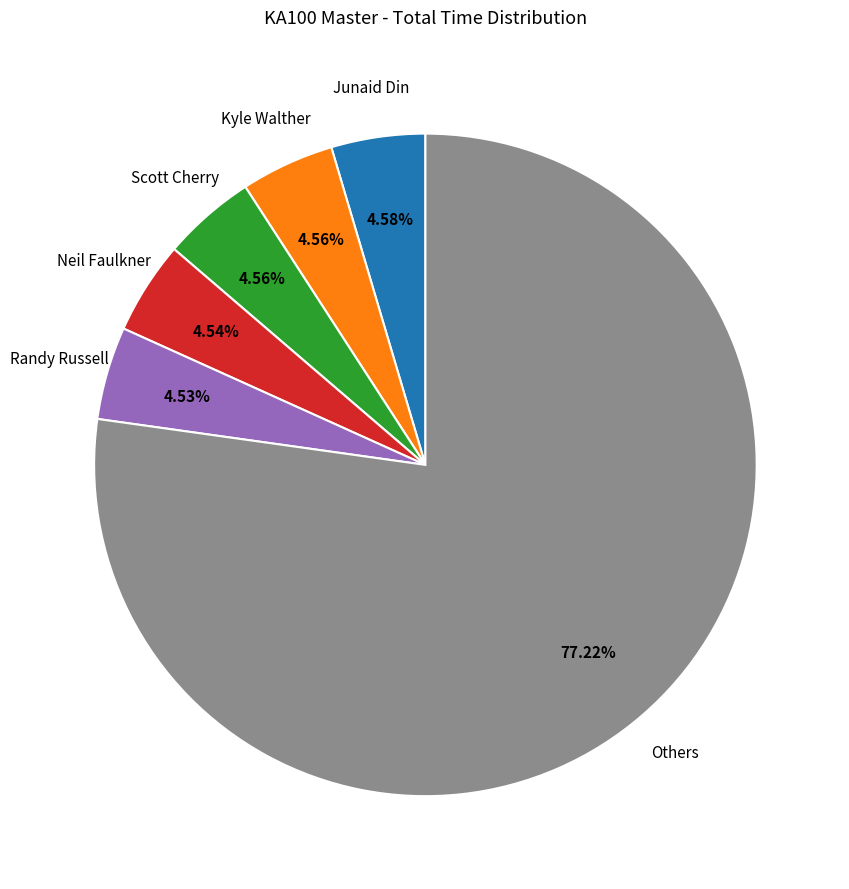

Is there a majority slice in this chart?

Yes